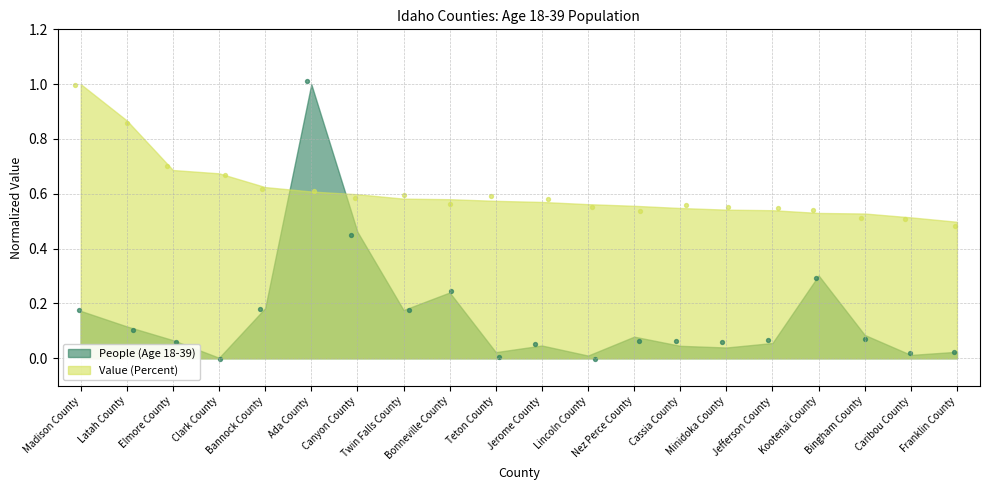

Which series has the largest total across all categories?

Value (Percent)